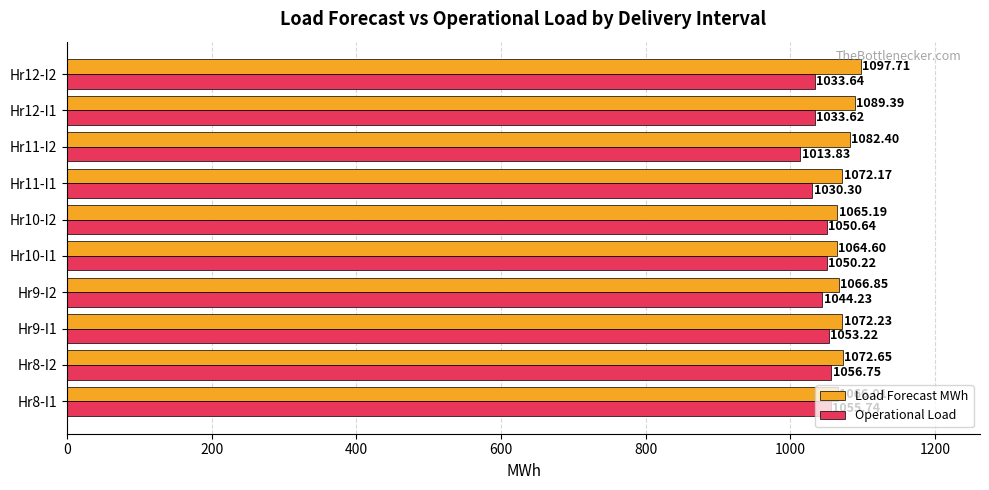

Is the value of Load Forecast MWh at Hr11-I1 greater than the value of Operational Load at Hr10-I2?

Yes